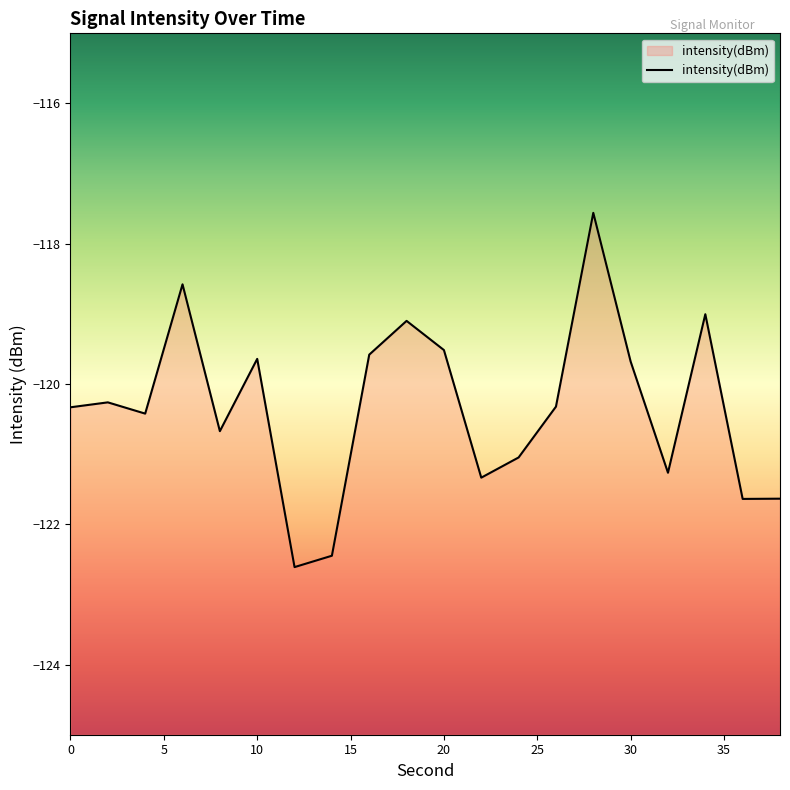

What is the sum of the values at 2 and 36?

-241.9